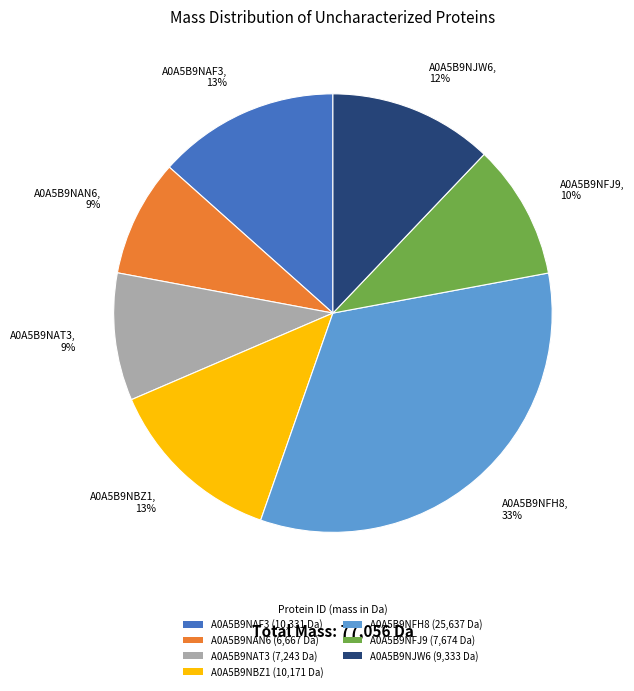

Is it true that A0A5B9NAF3 (10,331 Da) is 21% of the pie?

False